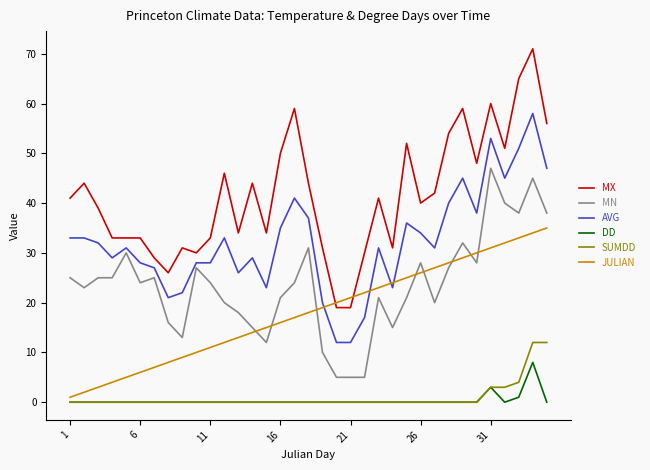

What are all the series names shown in the legend?

MX, MN, AVG, DD, SUMDD, JULIAN